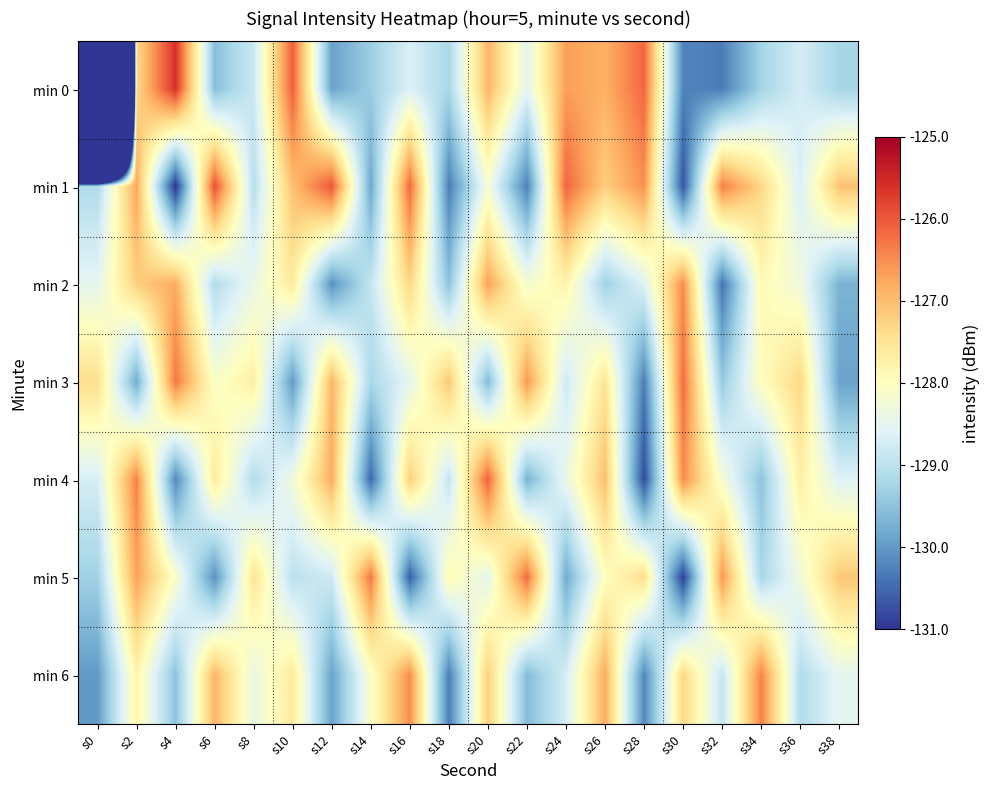

At which category is the sum across all series the highest?

s2